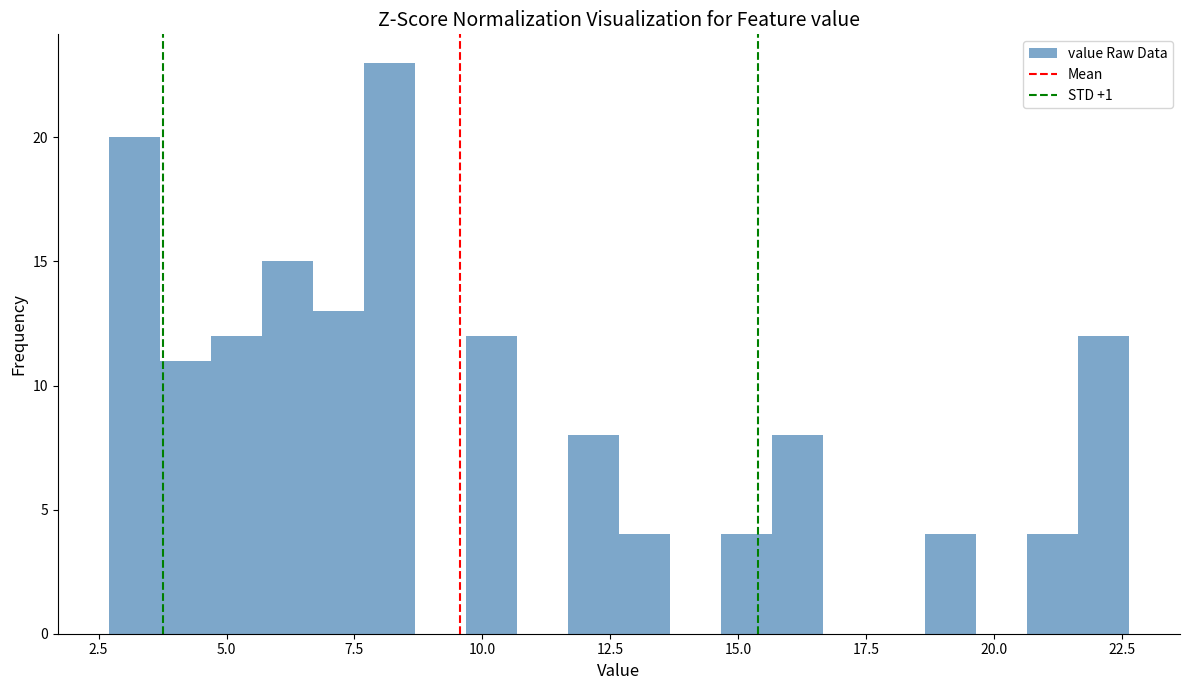

Read against the x-axis, roughly where is the centre of the tallest bar?

8.0